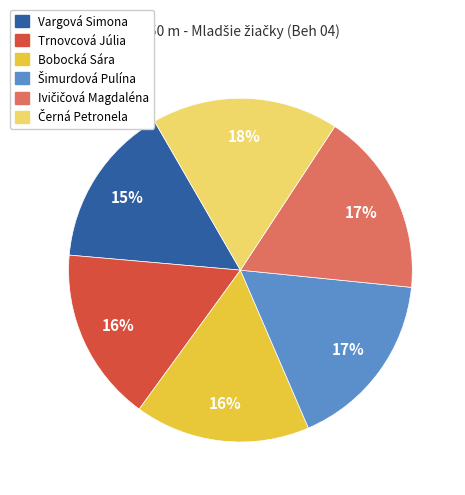

Which slice is the smallest?

Vargová Simona